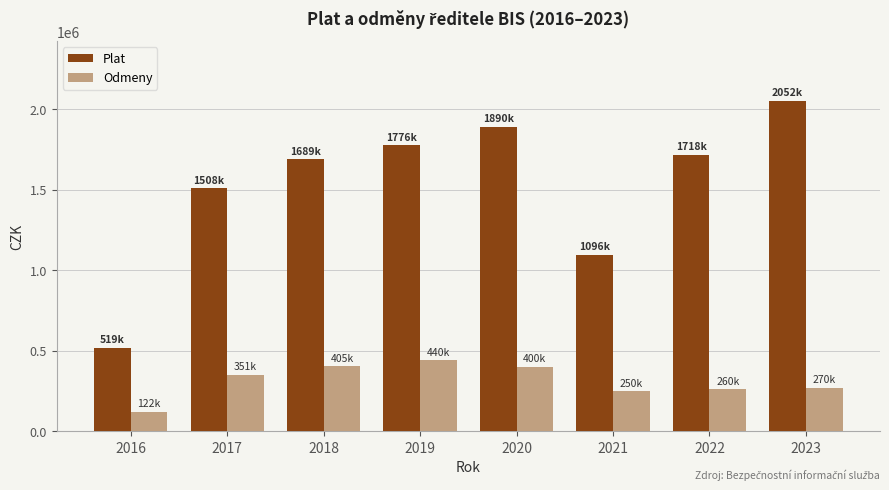

How many bars are there in each group?

2